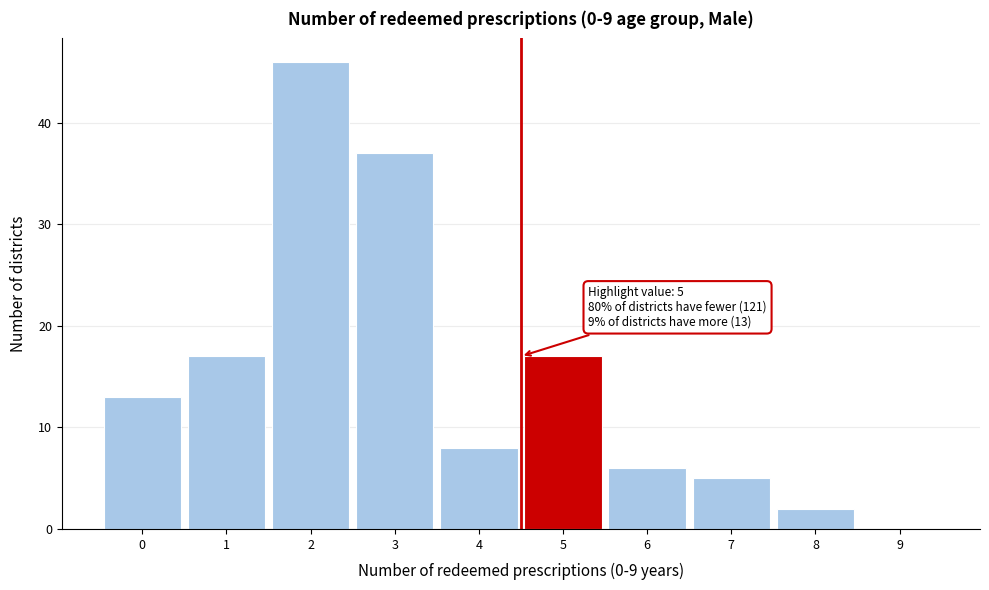

Reading left to right, list all the values displayed in this chart.

0=13	1=17	2=46	3=37	4=8	5=17	6=6	7=5	8=2	9=0